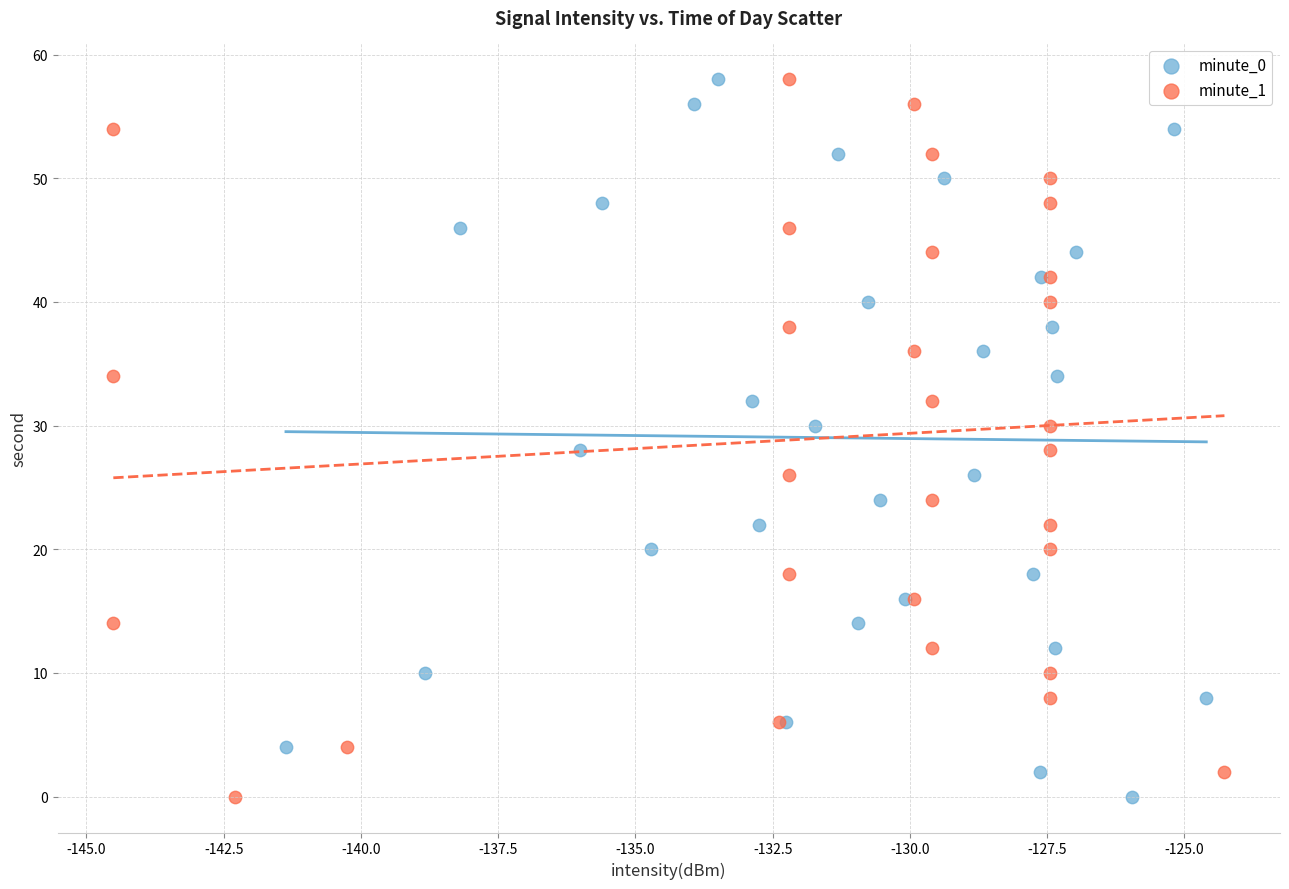

What are all the series names shown in the legend?

minute_0, minute_1